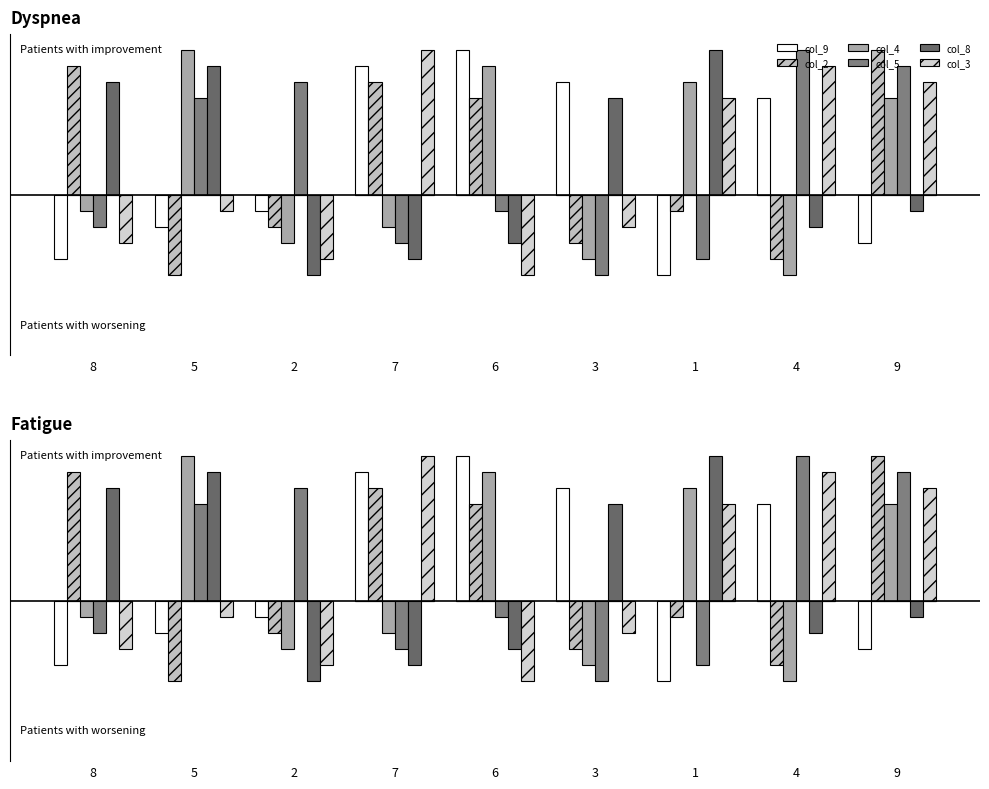

What are all the series names shown in the legend?

col_9, col_2, col_4, col_5, col_8, col_3